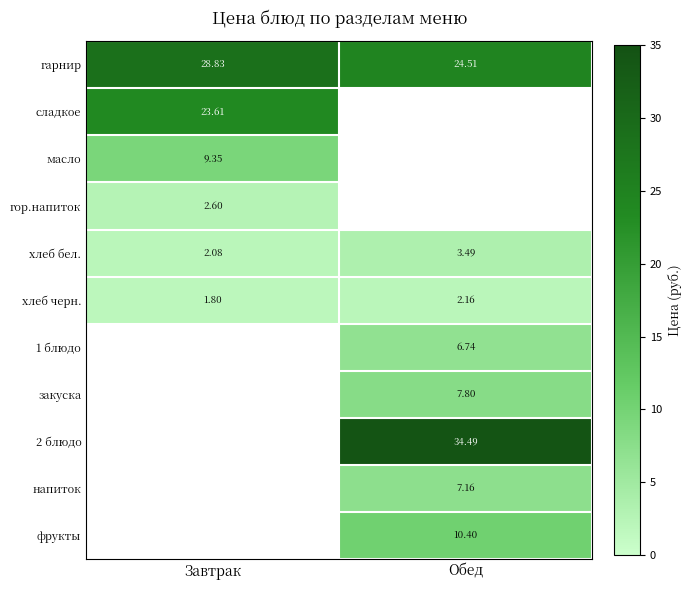

What is the sum of all хлеб бел. values?

5.6